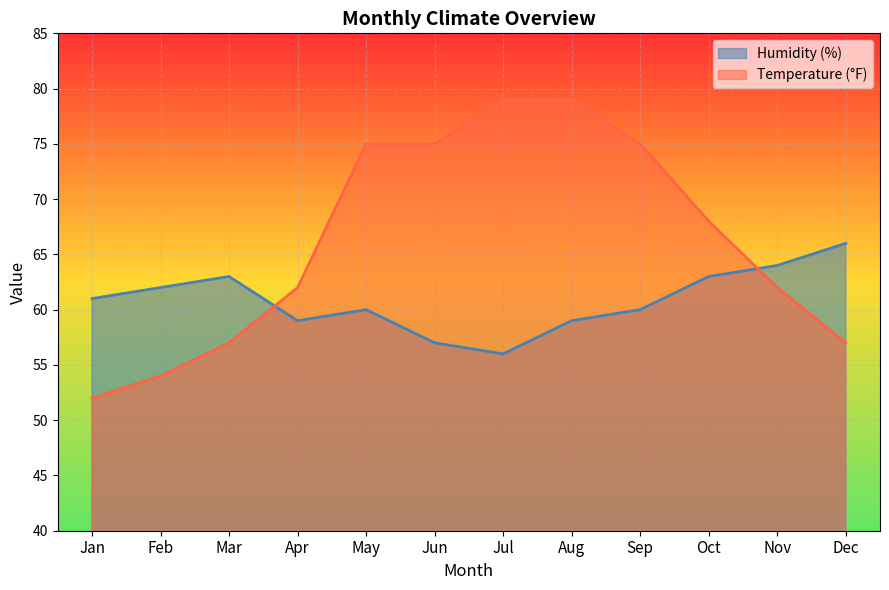

How many lines are shown in the chart?

2